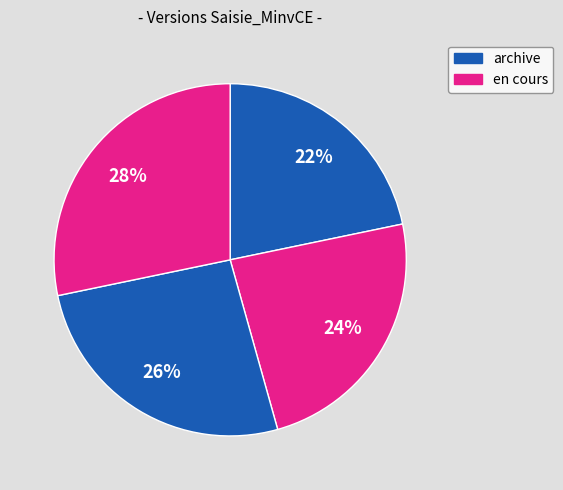

How many slices are in this pie chart?

4